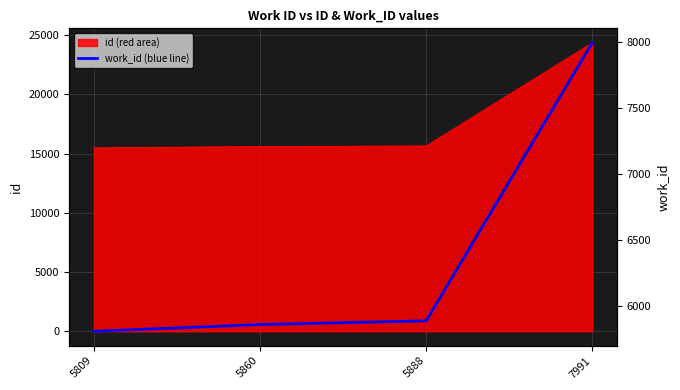

How many values in the id (red area) series are below 15638?

2